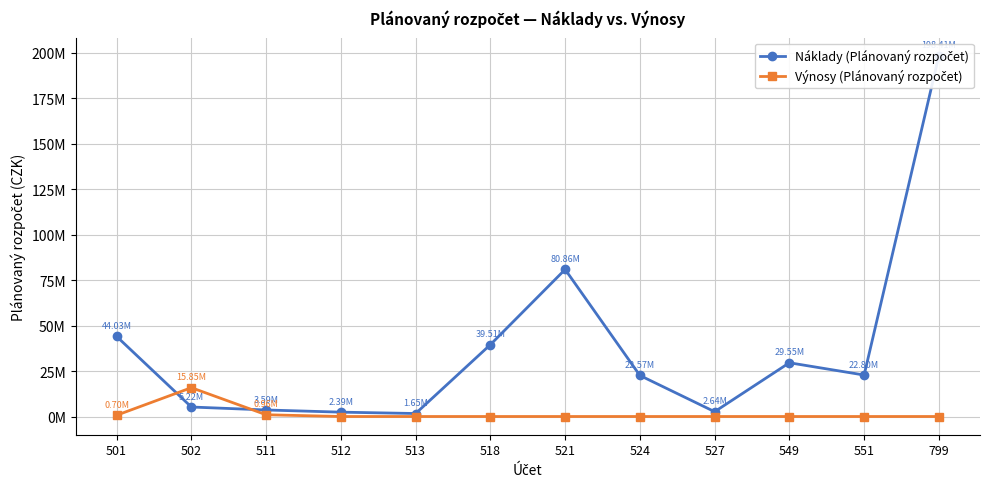

What is the total value across all series at 518?

39505760.9